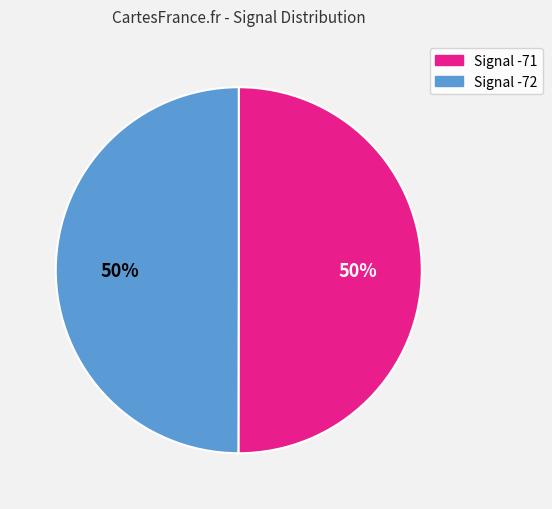

How many segments does this pie chart have?

2